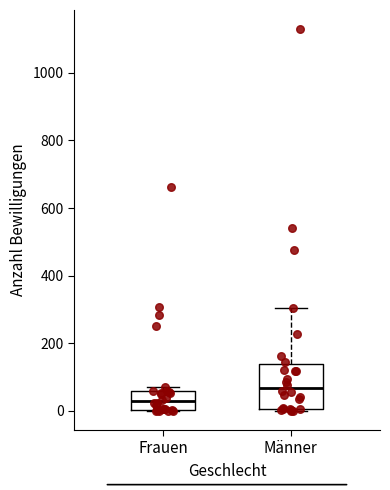

Where does the upper whisker of the box for Männer end on the y-axis? The values are not printed on the chart, so give them approximately, as read against the axis.

300